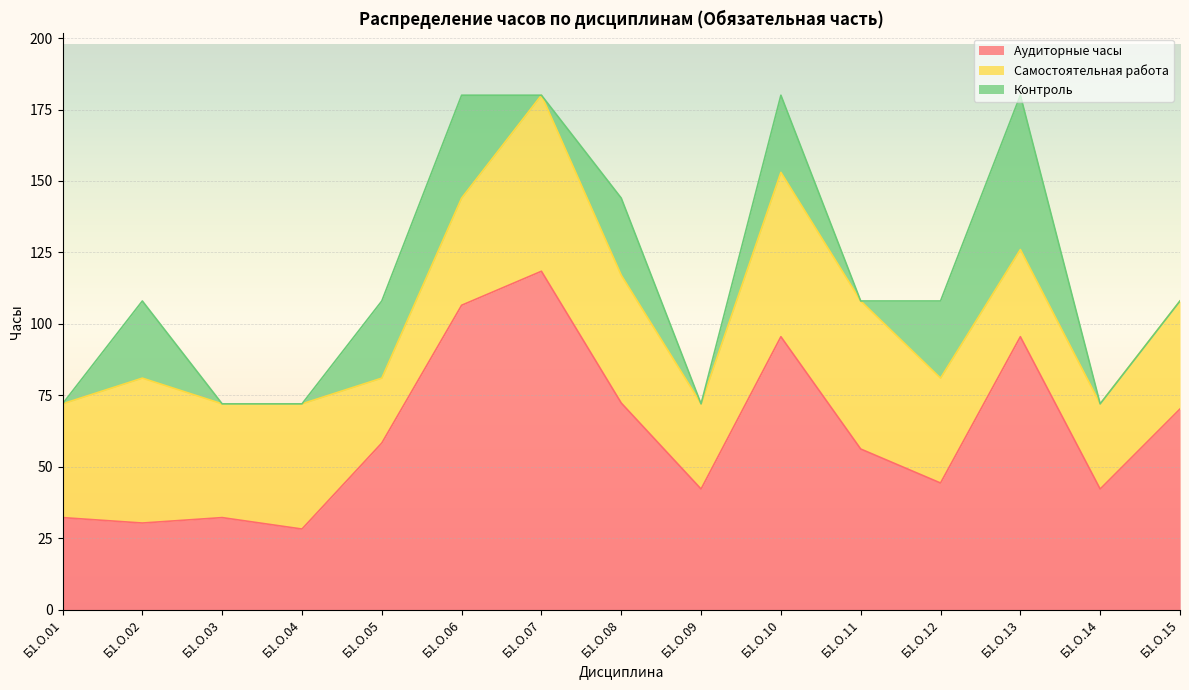

At which label does Аудиторные часы reach its peak?

Б1.О.07